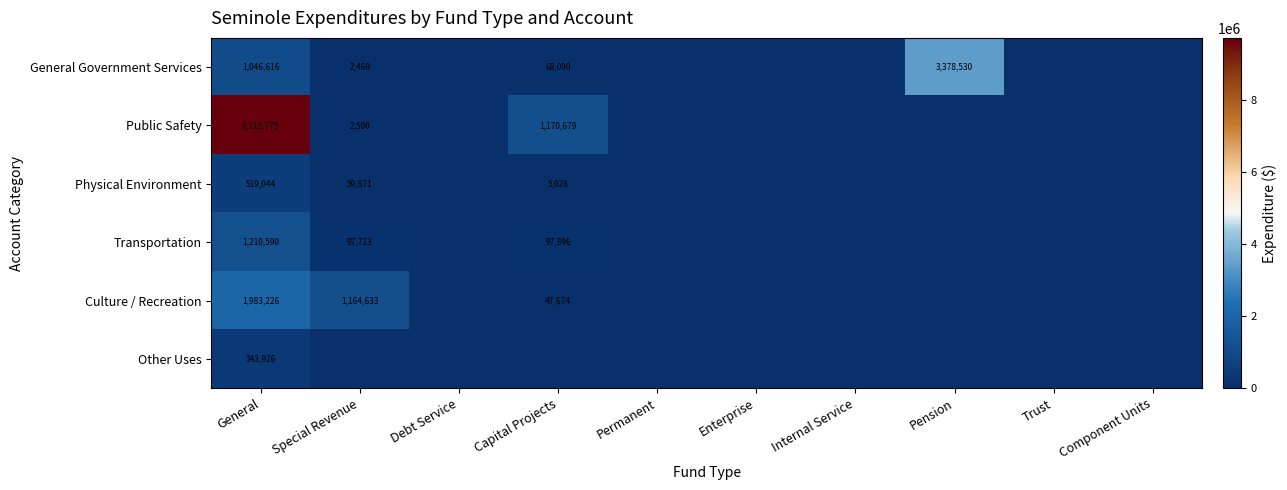

True or false: Culture / Recreation has a value of 47674 at Capital Projects.

True